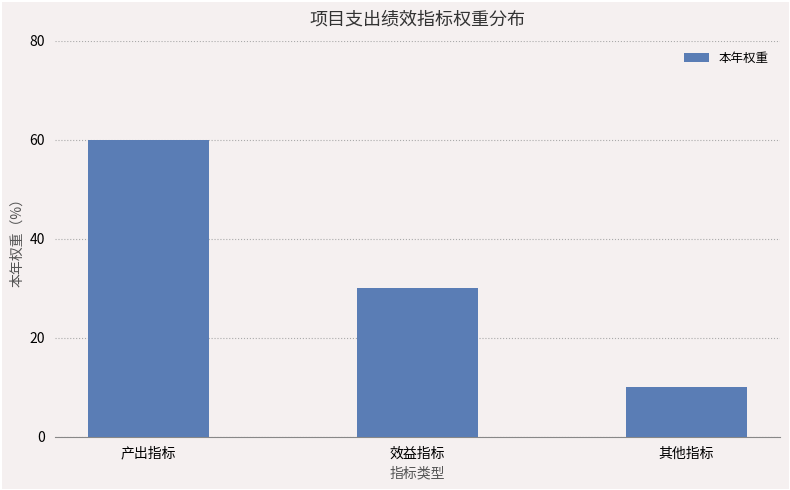

What is the approximate value at 产出指标, to the nearest 5?

60